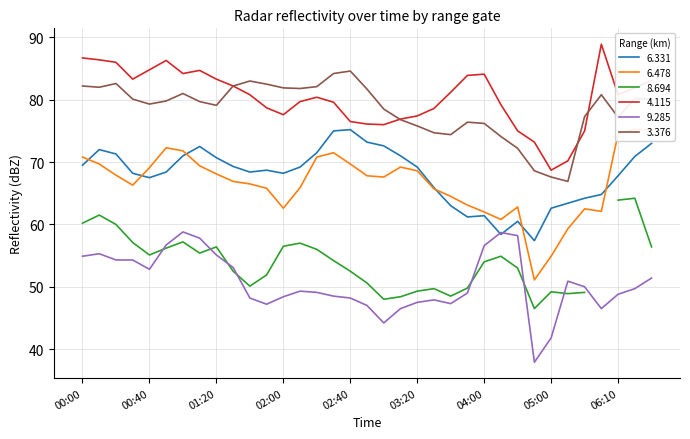

What is the average value of the 4.115 series?

80.3